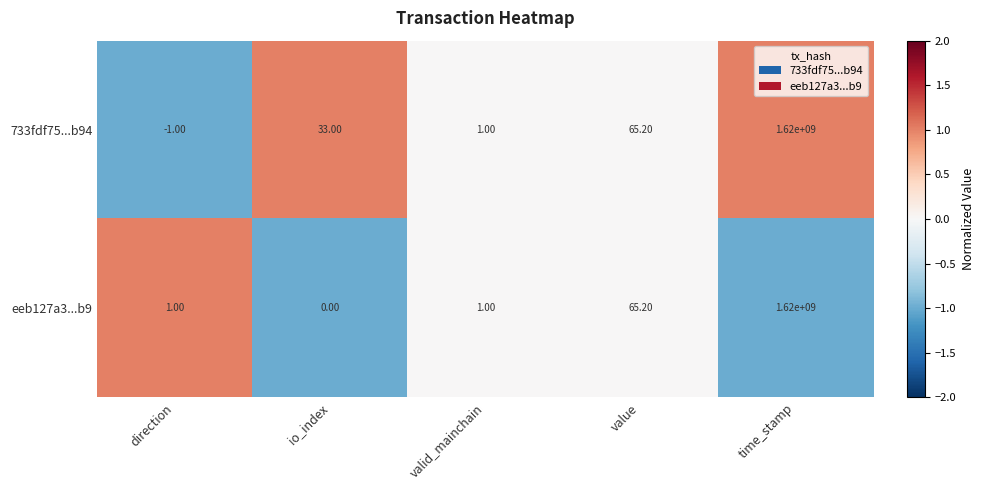

Rank the series by their average value, from lowest to highest.

eeb127a3...b9, 733fdf75...b94